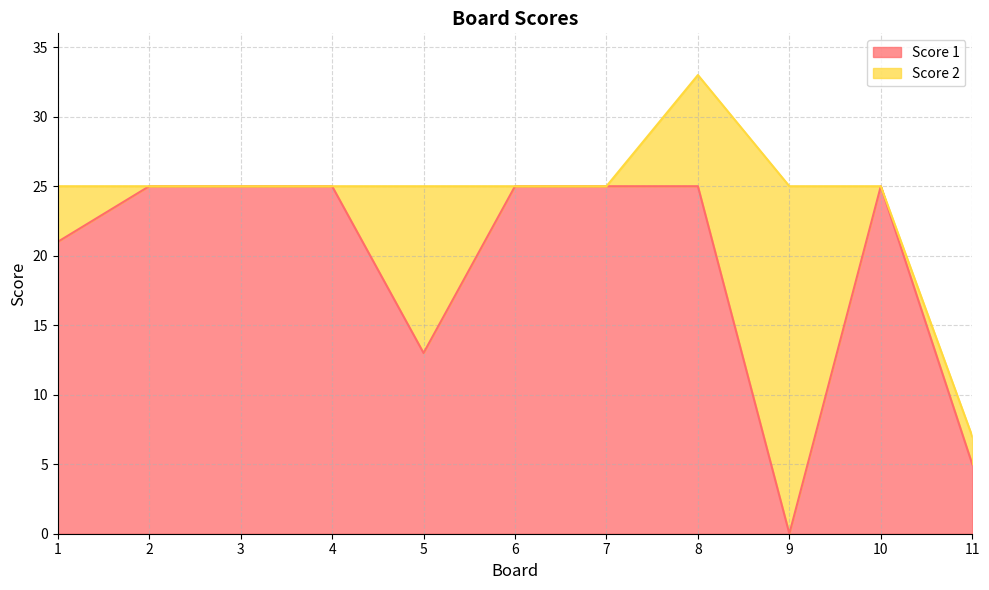

True or false: the data shows 23 at 5.

False